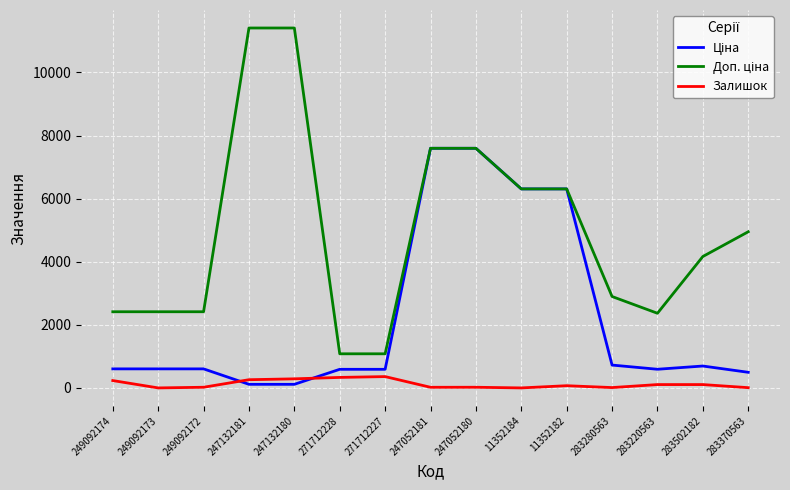

What is the difference between the highest and lowest values at 249092173?

2414.8